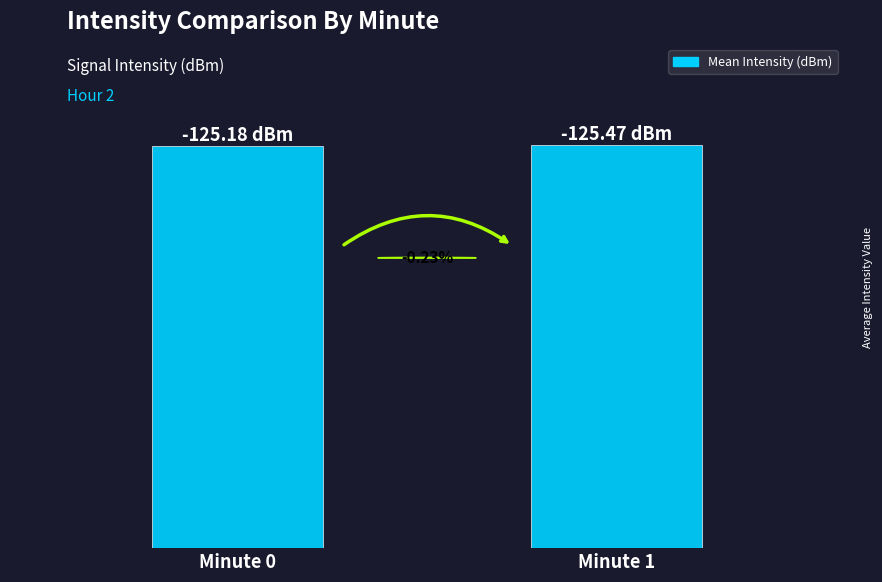

What is the change in value from Minute 0 to Minute 1?

+0.3